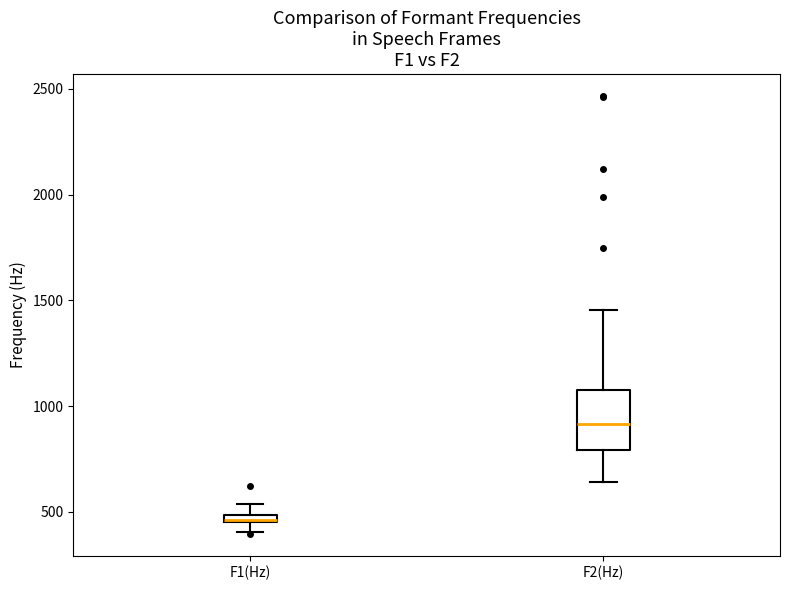

Which box's median line is the highest?

F2(Hz)